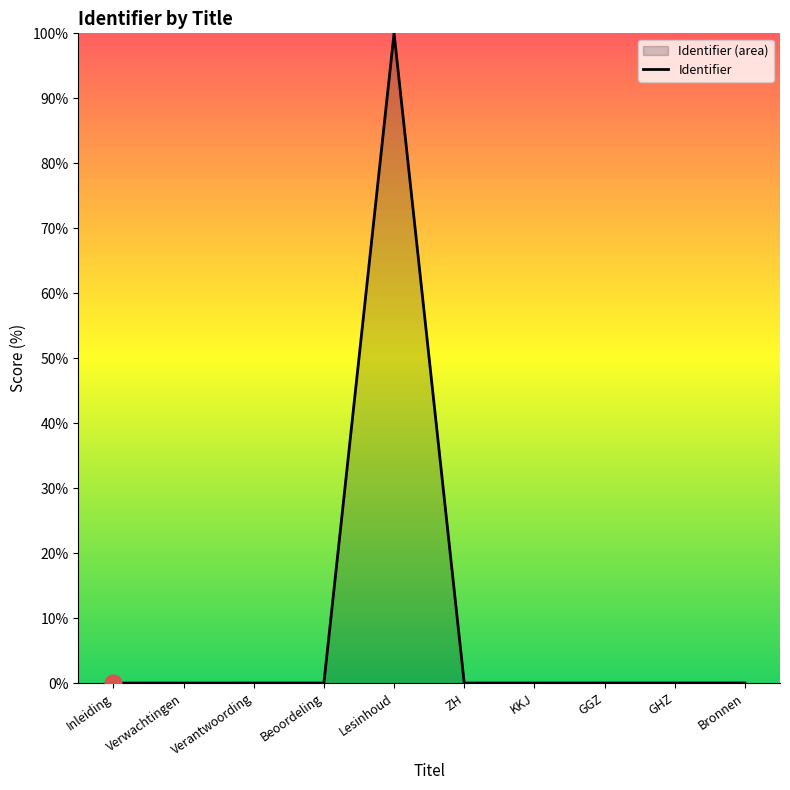

List the labels in order of value, smallest first.

Inleiding, Verwachtingen, Verantwoording, Beoordeling, ZH, KKJ, GGZ, GHZ, Bronnen, Lesinhoud